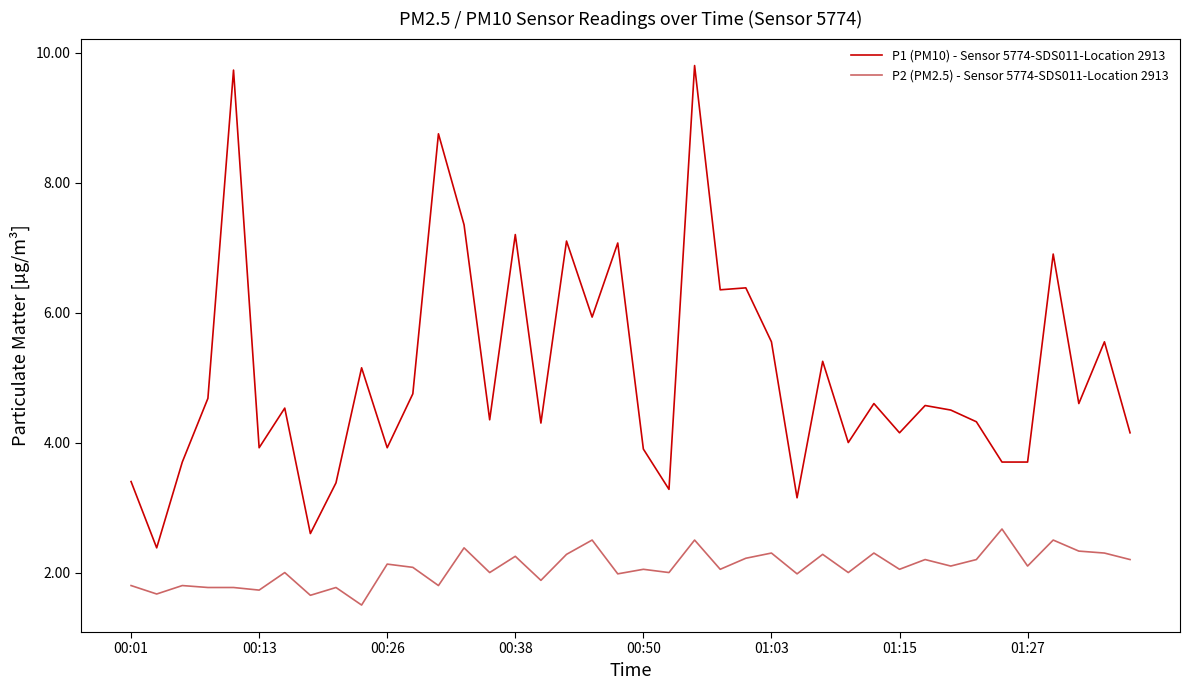

What is the difference between the second highest and minimum values in the P2 (PM2.5) - Sensor 5774-SDS011-Location 2913 series?

1.0